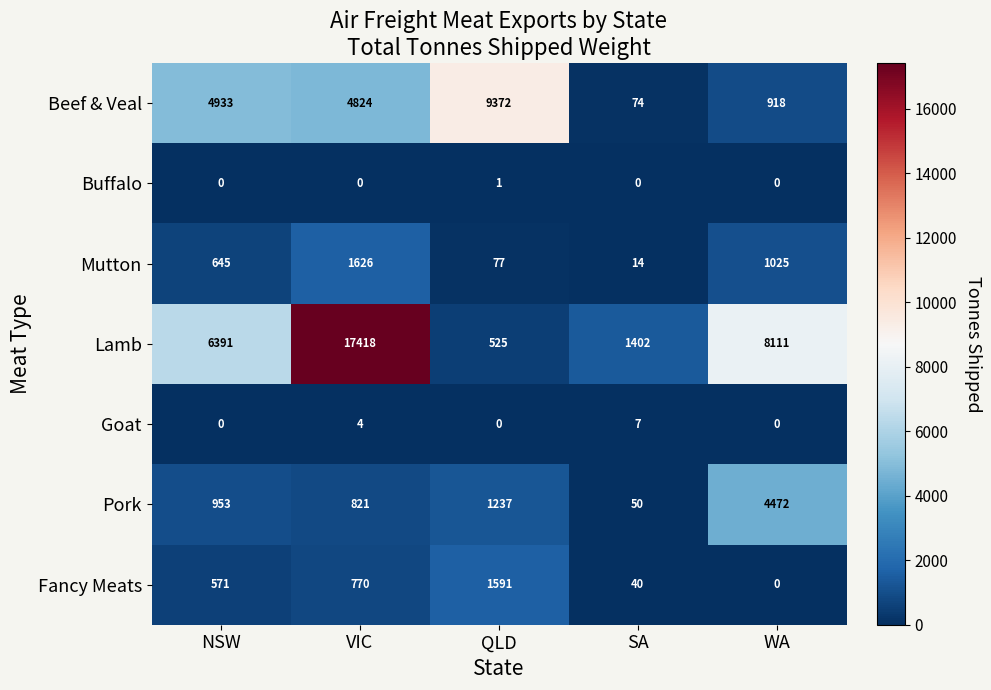

Where is Fancy Meats nearest to the value 795?

VIC